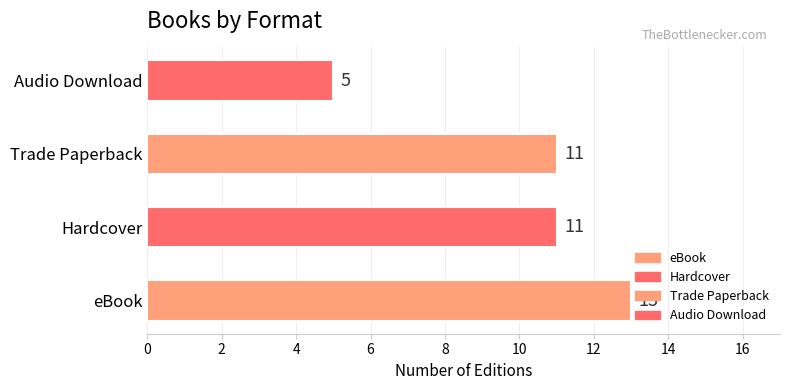

What is the difference between the maximum and minimum values?

8